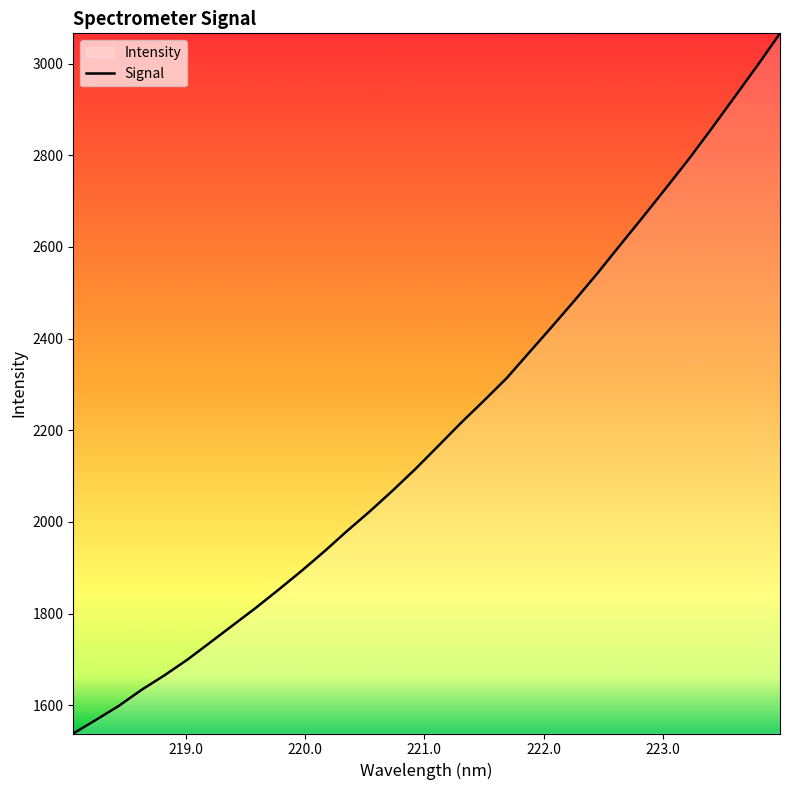

What is the average value?

2197.6